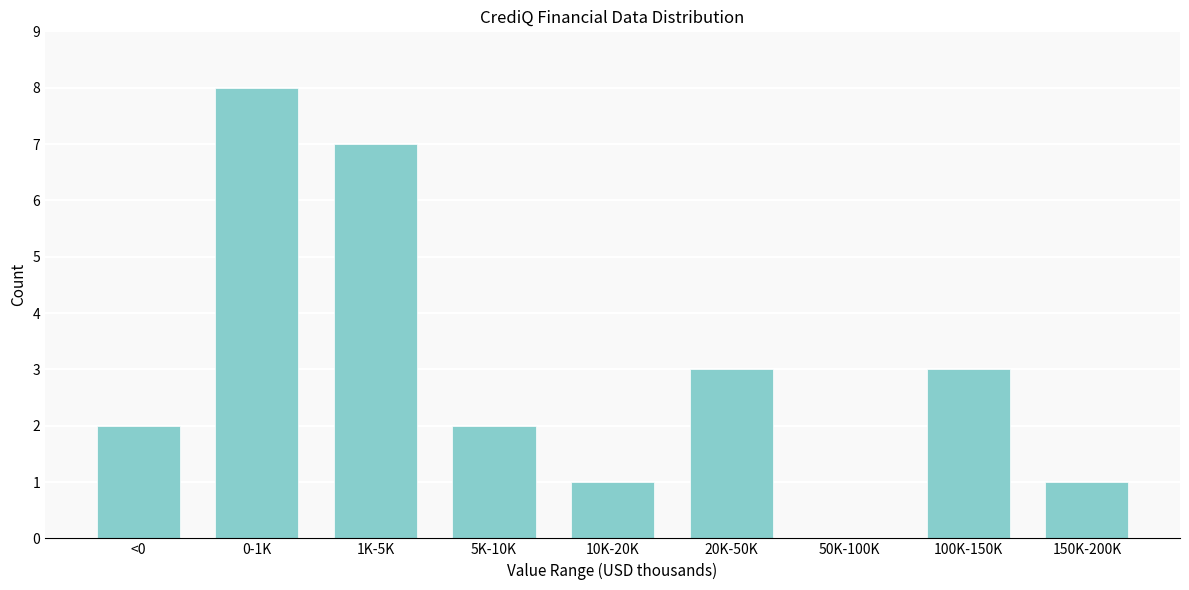

Reading left to right, transcribe all the data shown in this chart.

<0=2	0-1K=8	1K-5K=7	5K-10K=2	10K-20K=1	20K-50K=3	50K-100K=0	100K-150K=3	150K-200K=1